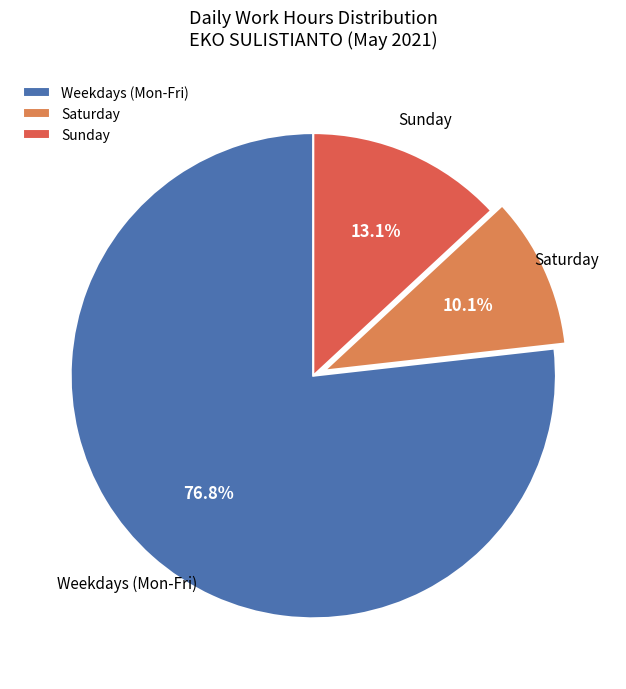

To the nearest percent, what is the difference between the largest and smallest slice percentages?

67%